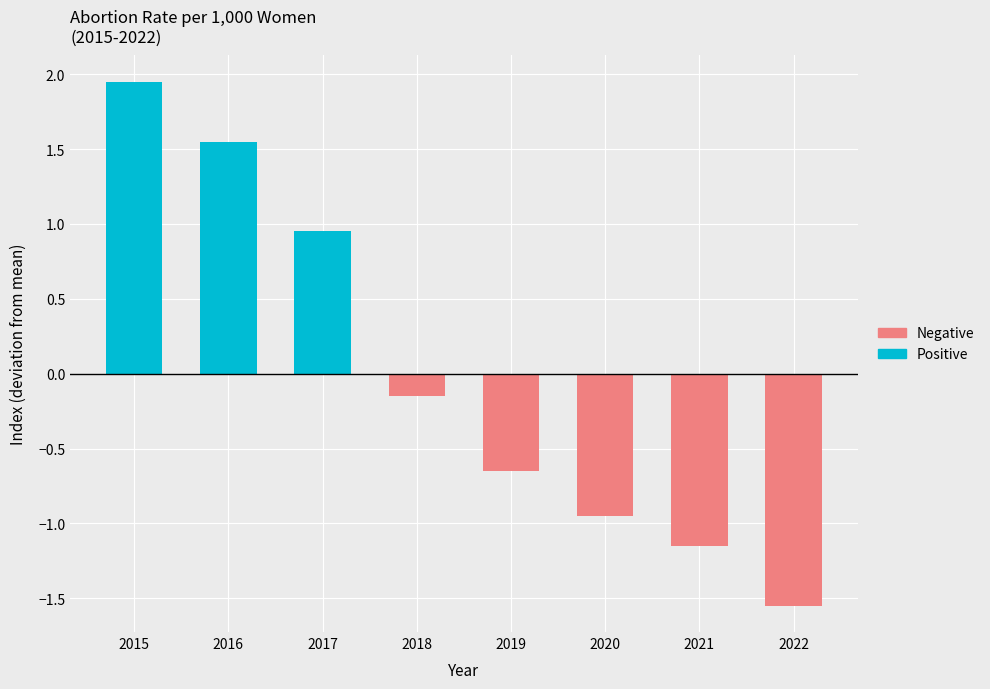

List the series in order of their overall mean, lowest first.

Negative, Positive